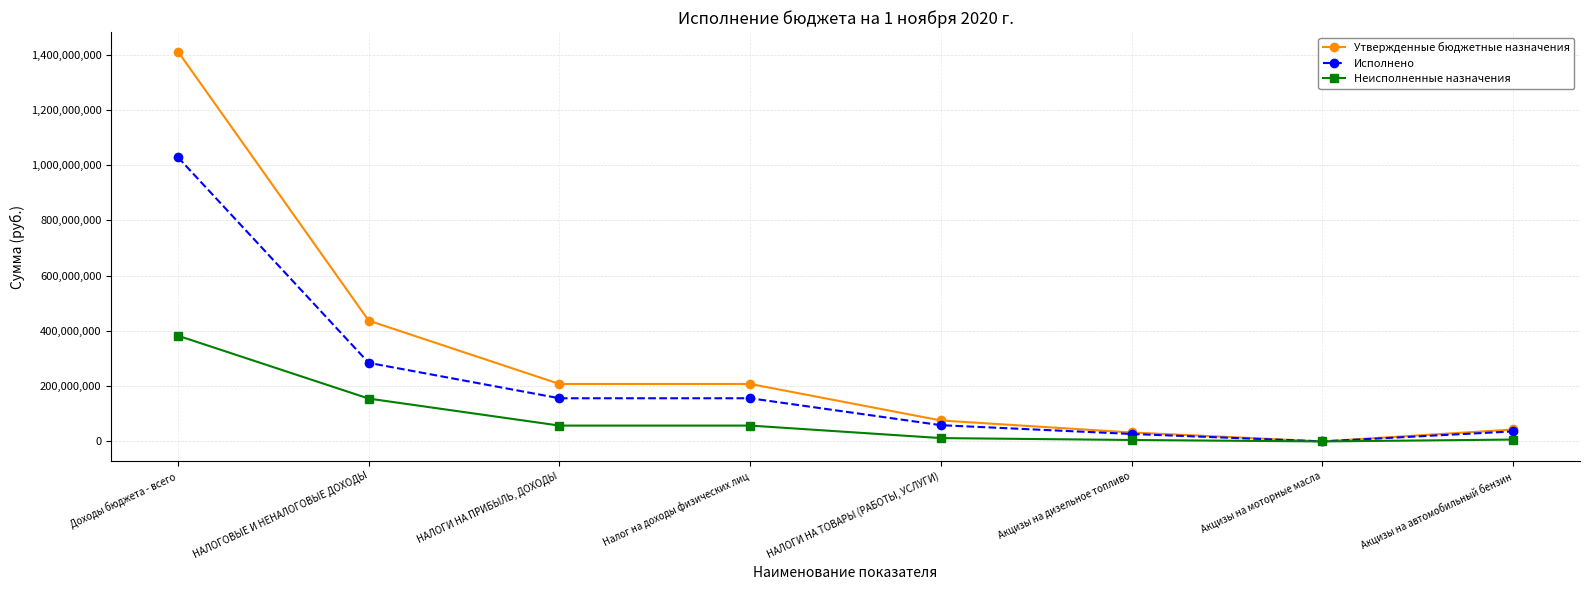

At which category does the chart reach its peak across all series?

Доходы бюджета - всего